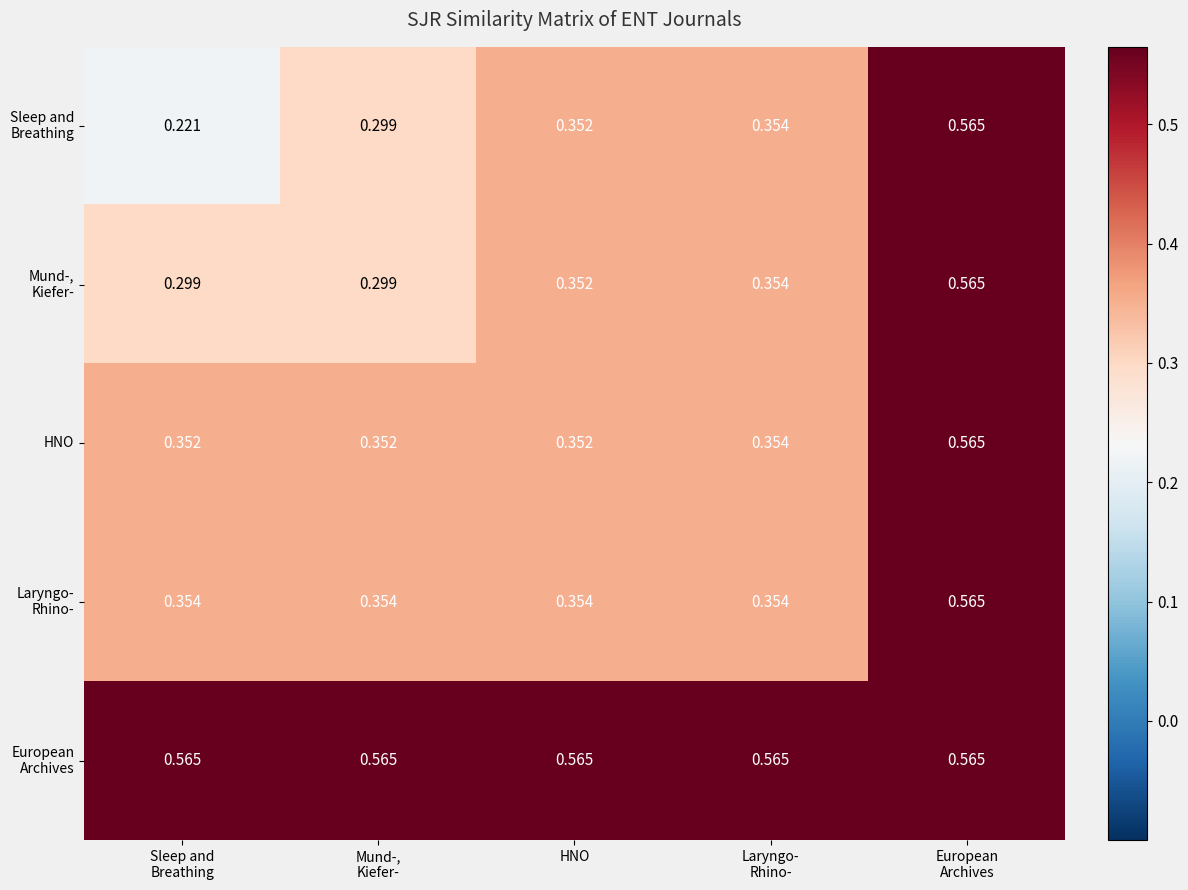

At which category does the chart reach its peak across all series?

European
Archives